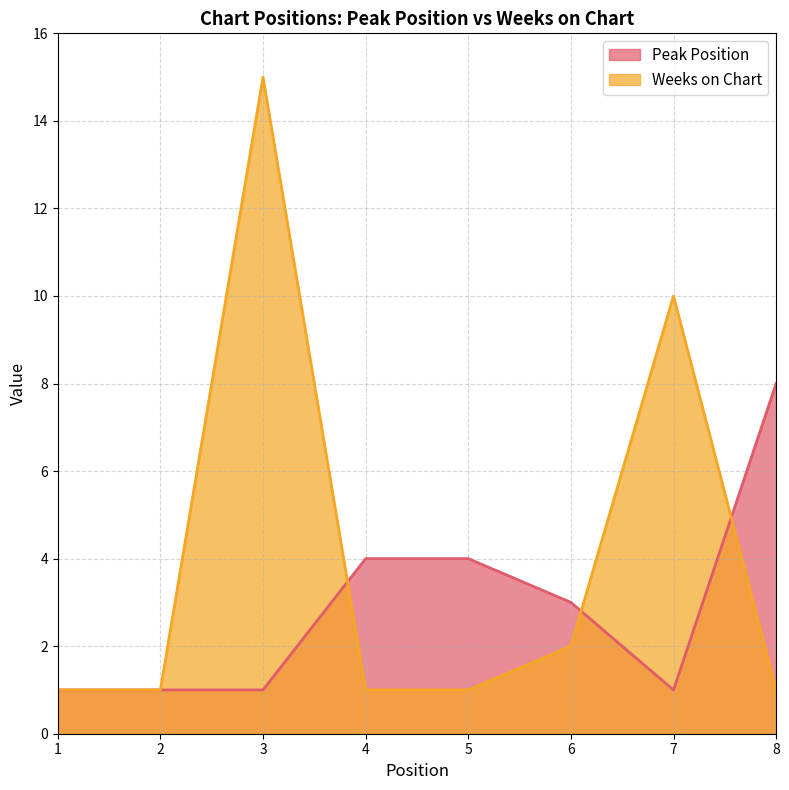

True or false: Peak Position has more than 1 interior local peaks.

False